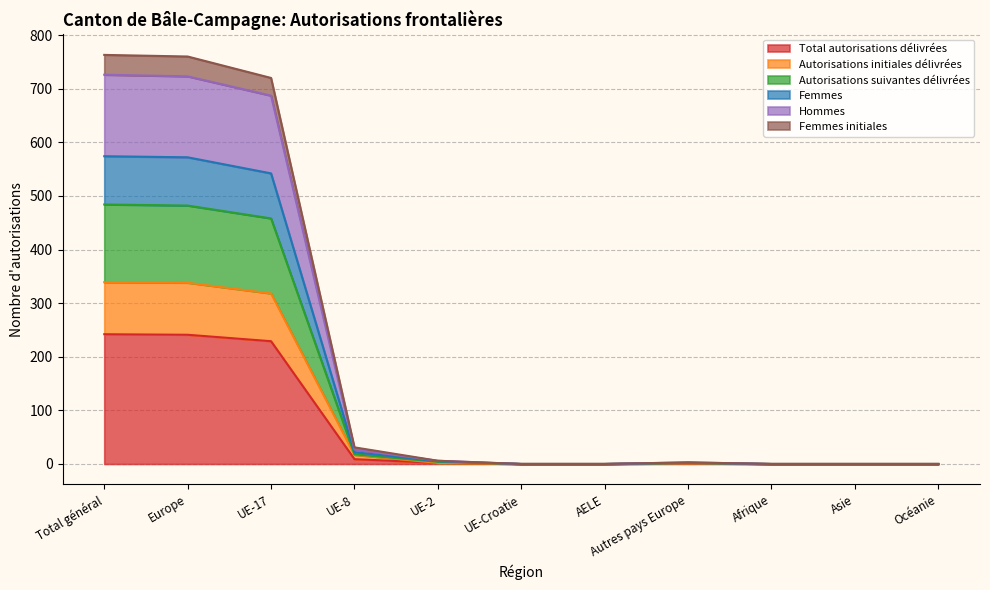

True or false: Total autorisations délivrées has a value of 0 at Océanie.

True